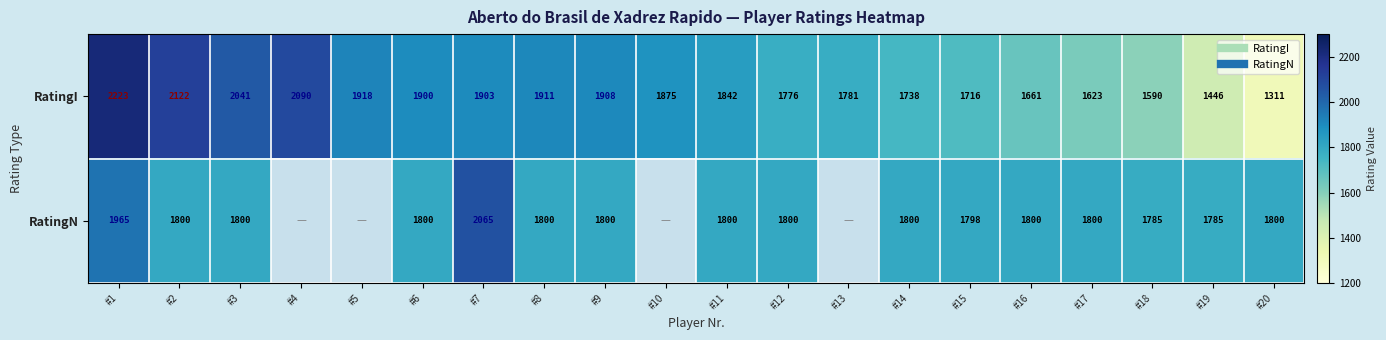

What is the spread (max minus min) of values at #20?

489.0